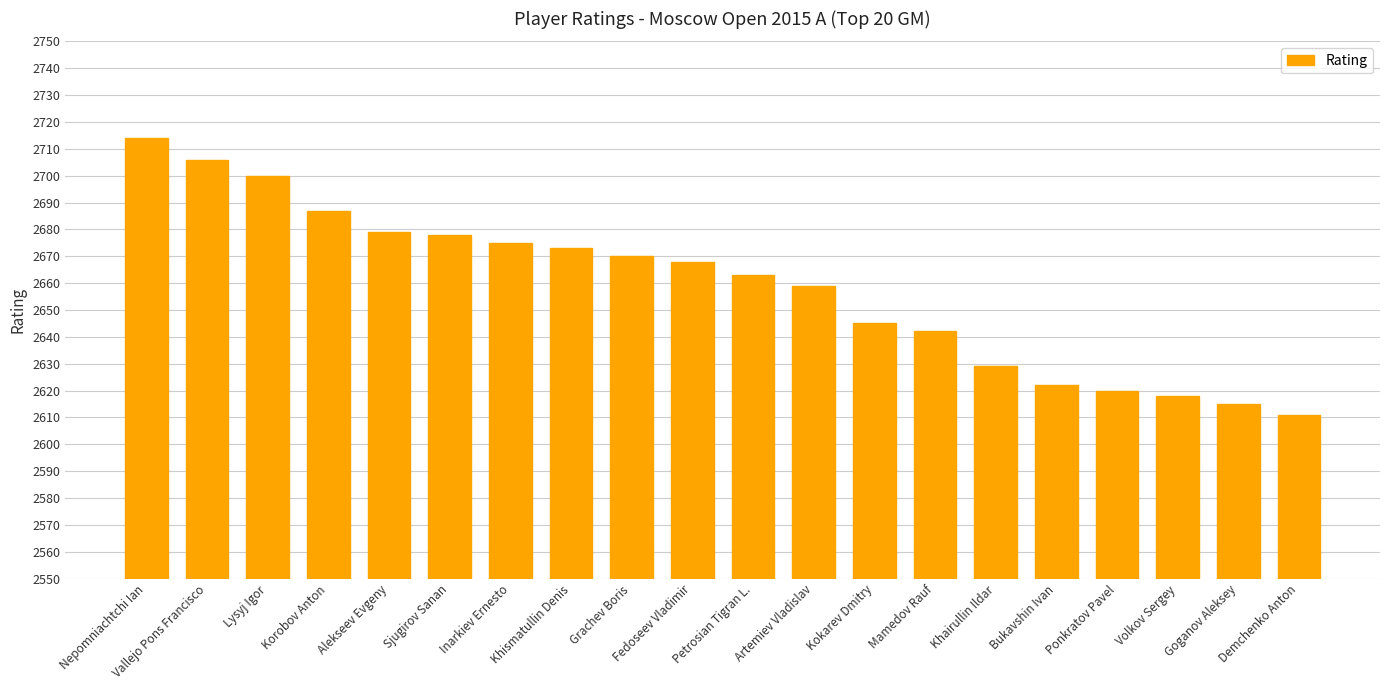

Reading left to right, list all the values displayed in this chart.

2714	2706	2700	2687	2679	2678	2675	2673	2670	2668	2663	2659	2645	2642	2629	2622	2620	2618	2615	2611